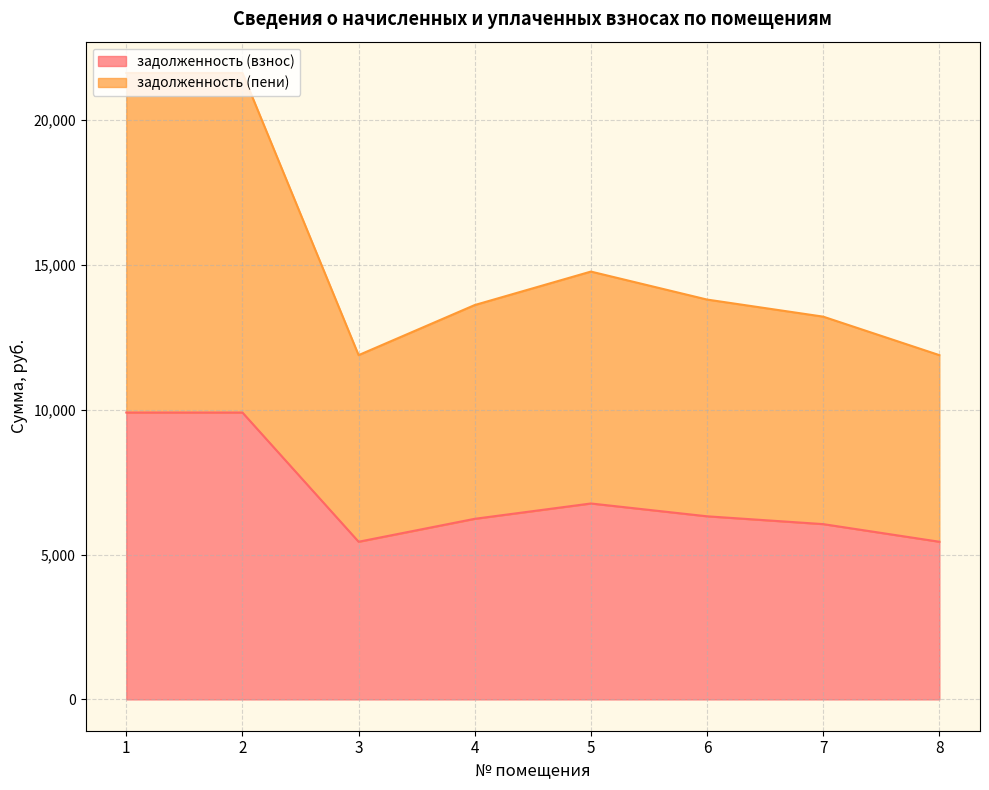

Does the chart have visible grid lines?

Yes